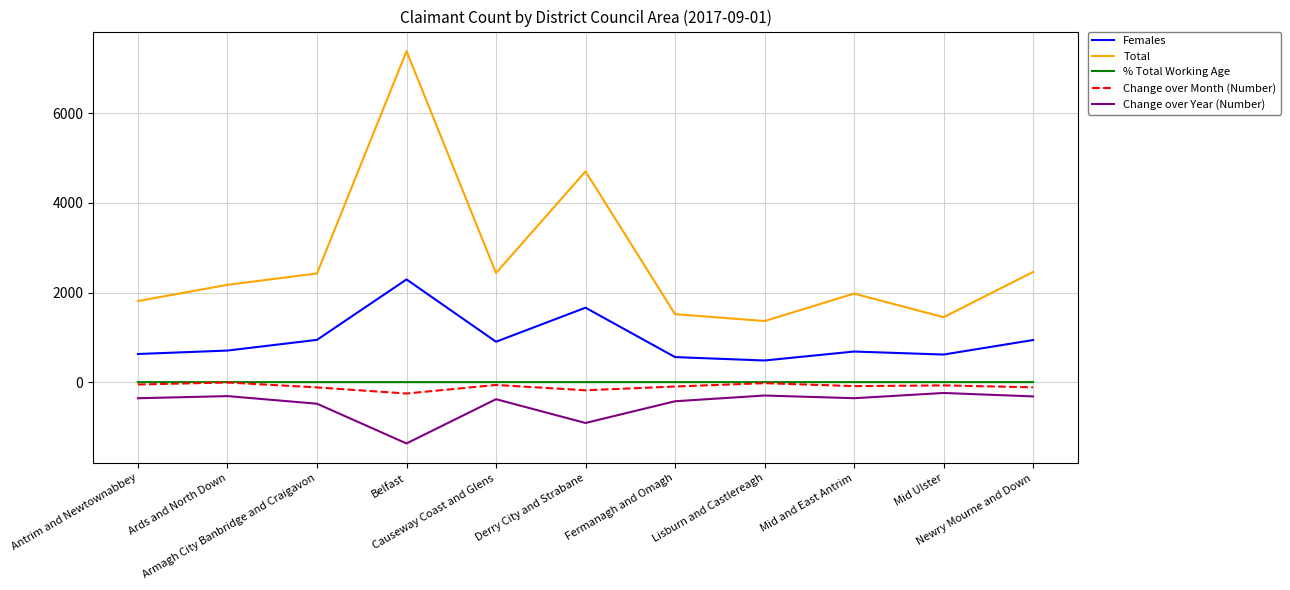

True or false: Females and Total intersect in this chart.

False